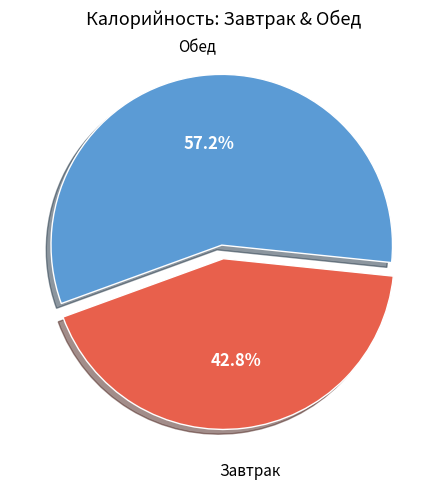

How many slices are in this pie chart?

2